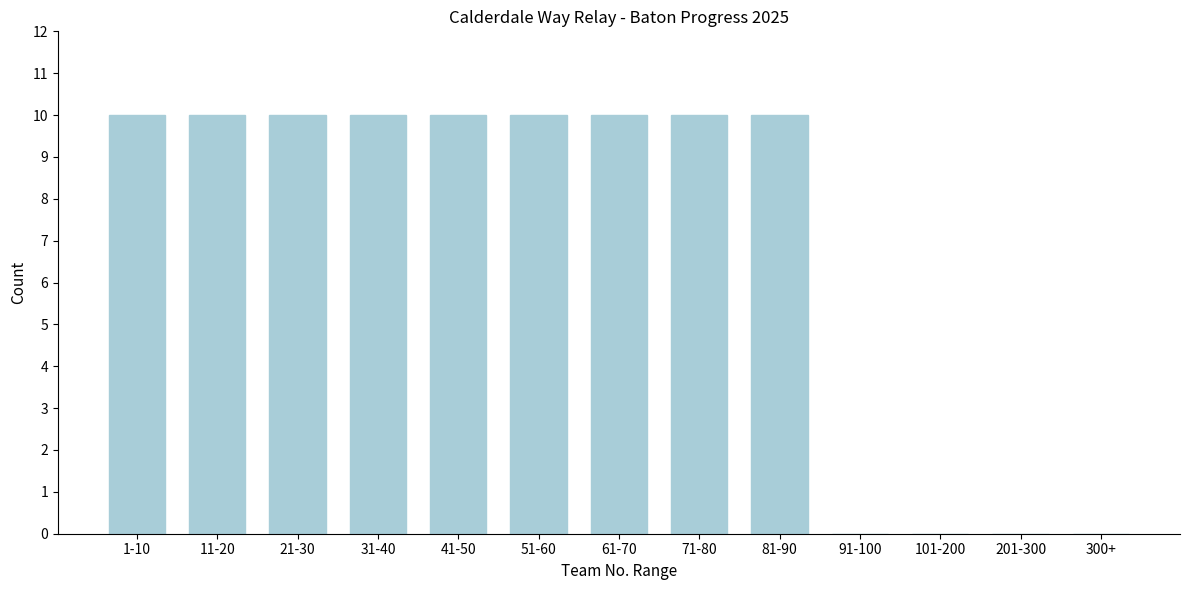

Reading right to left, what are all the values shown in this chart?

300+=0	201-300=0	101-200=0	91-100=0	81-90=10	71-80=10	61-70=10	51-60=10	41-50=10	31-40=10	21-30=10	11-20=10	1-10=10